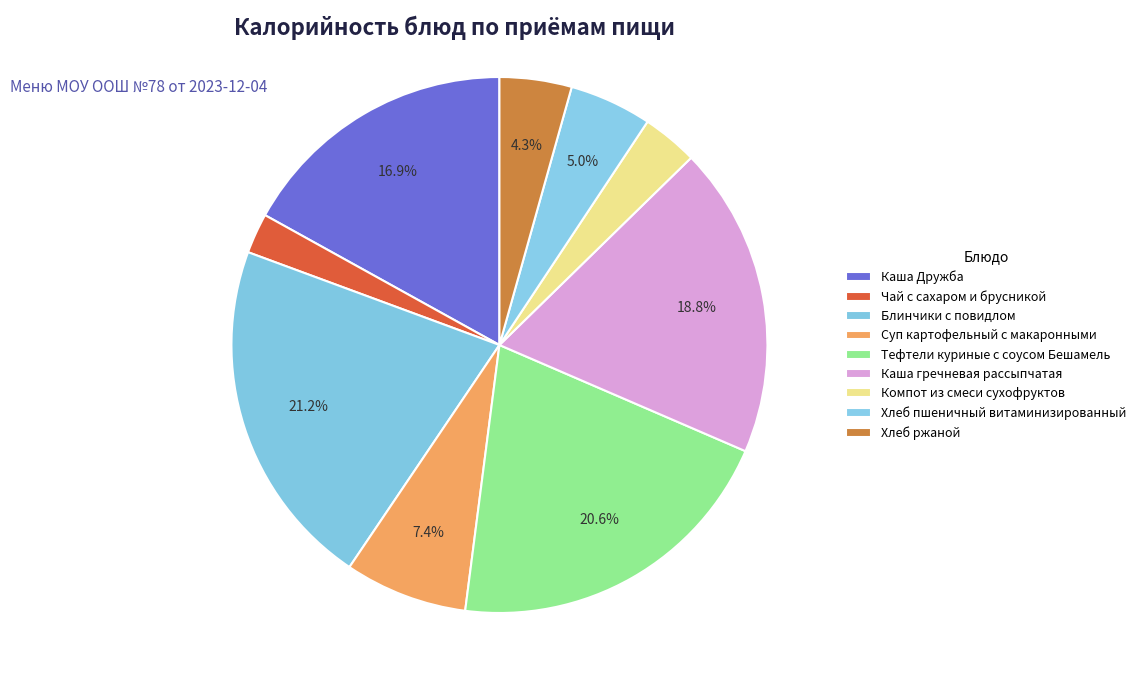

How many segments does this pie chart have?

9